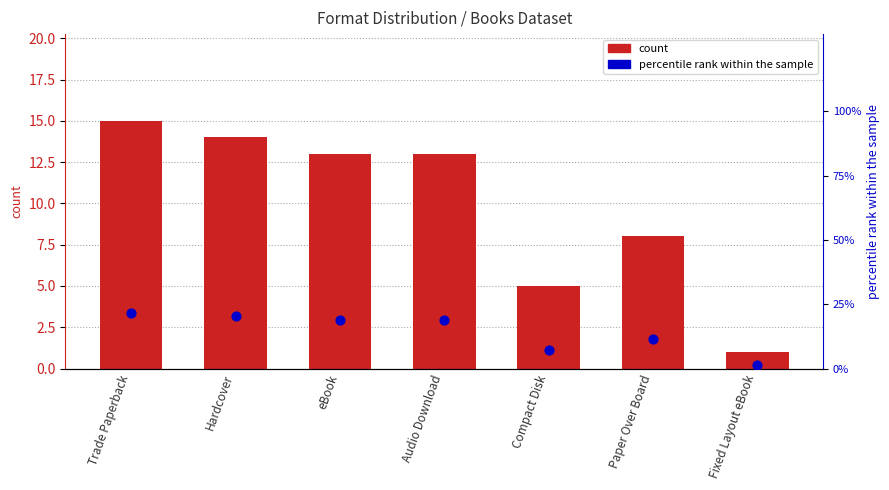

Which series reaches the maximum Y coordinate?

percentile rank within the sample